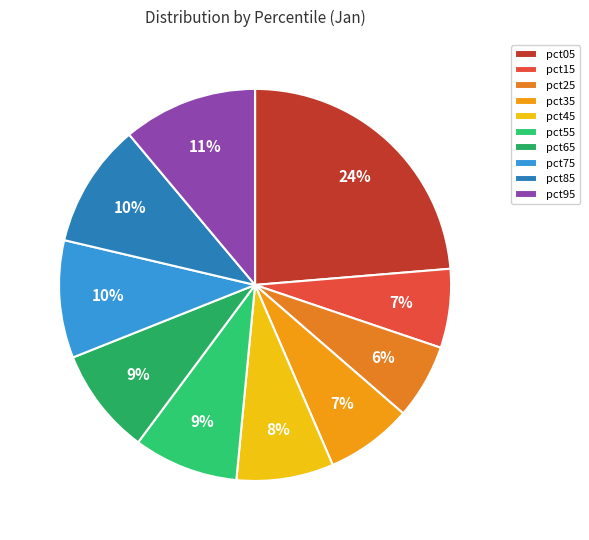

What percentage is the pct25 slice, to the nearest percent?

6%